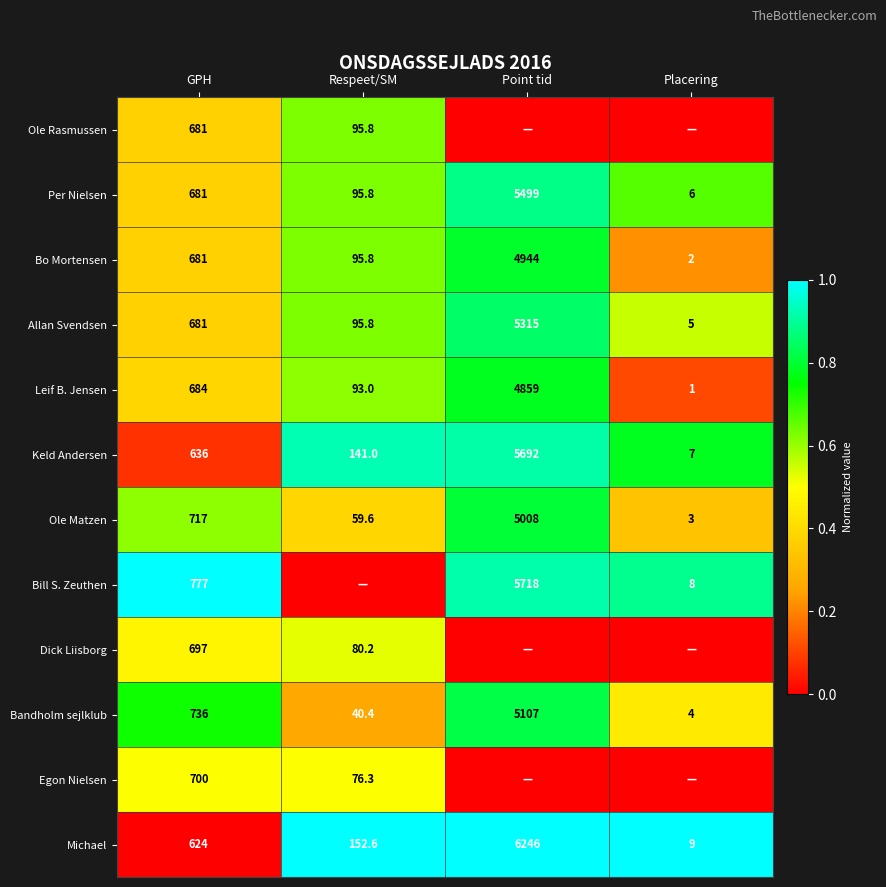

Count the number of categories in the chart.

4